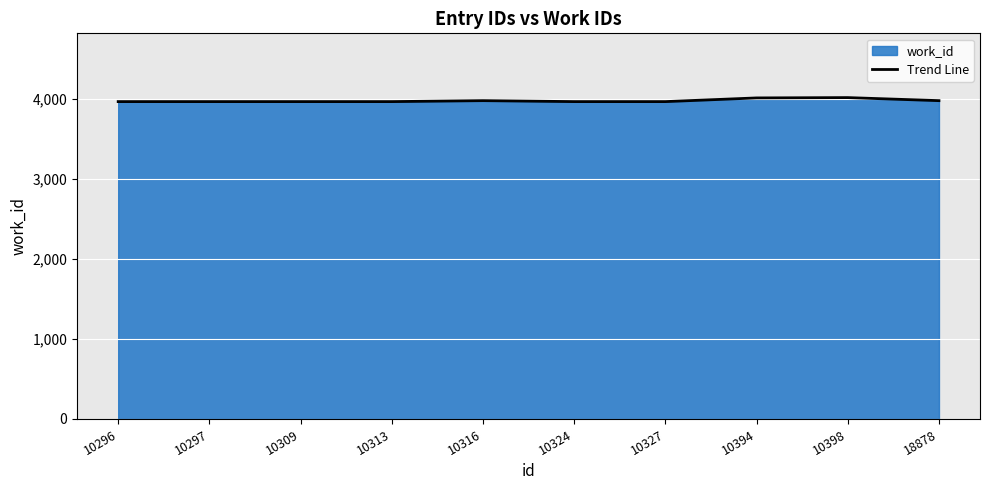

What is the approximate value at 10297?

3963